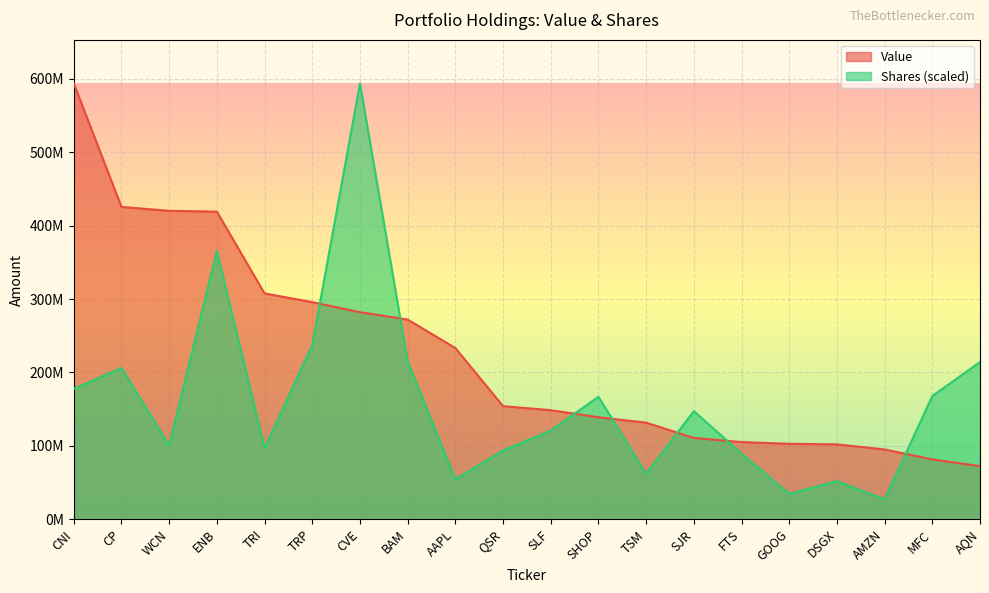

What position from the right is CP?

19